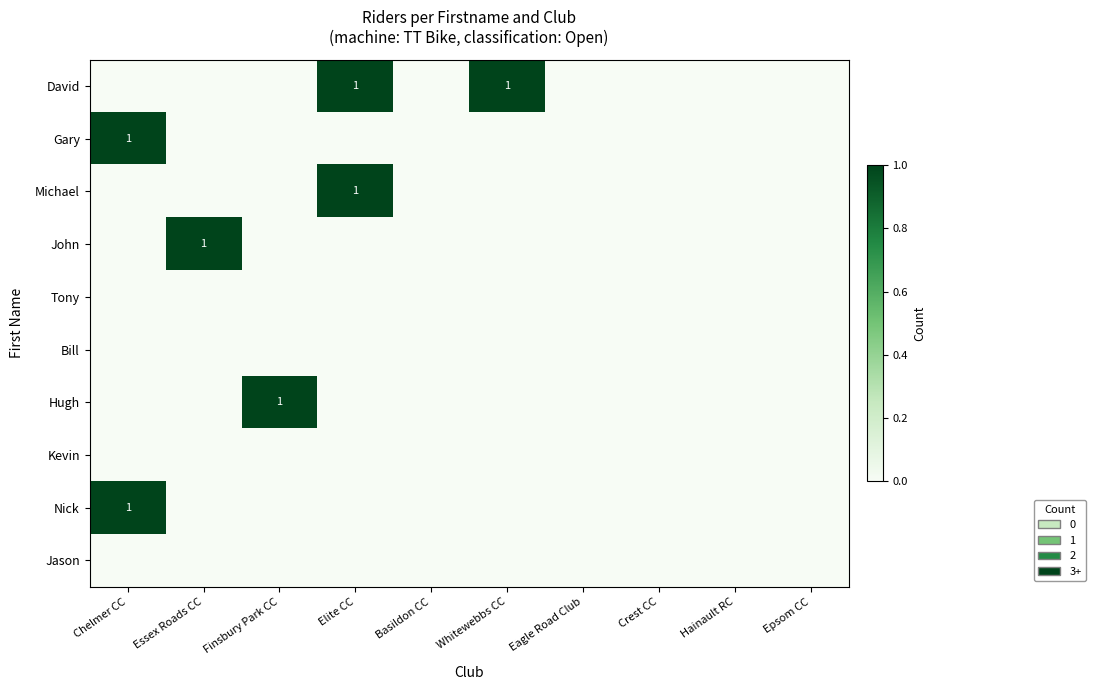

Which has a higher value, Eagle Road Club or Epsom CC?

Eagle Road Club